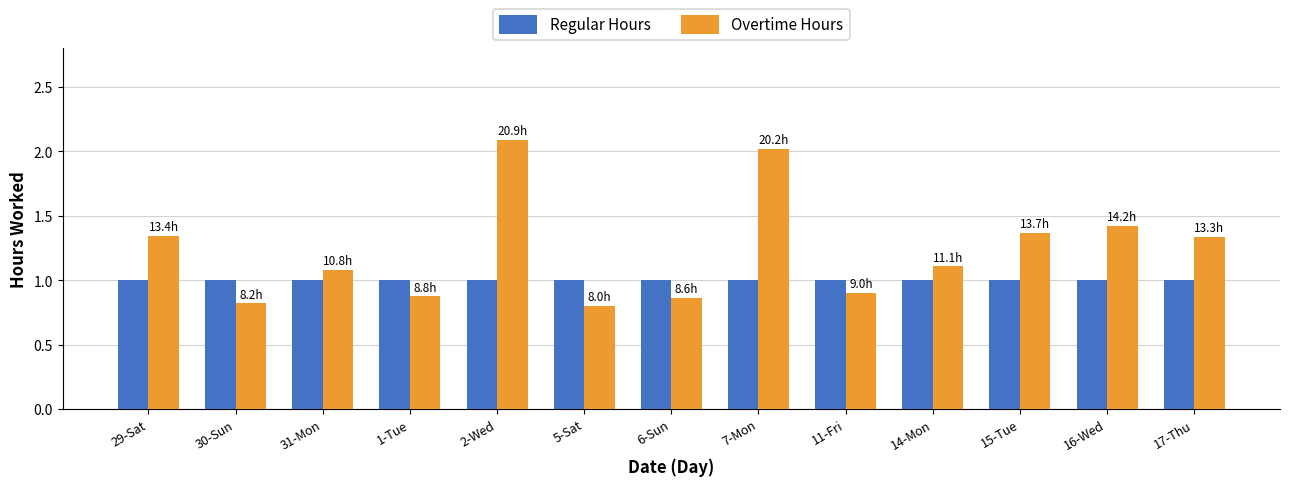

What is the lowest value of the Regular Hours series?

1.0